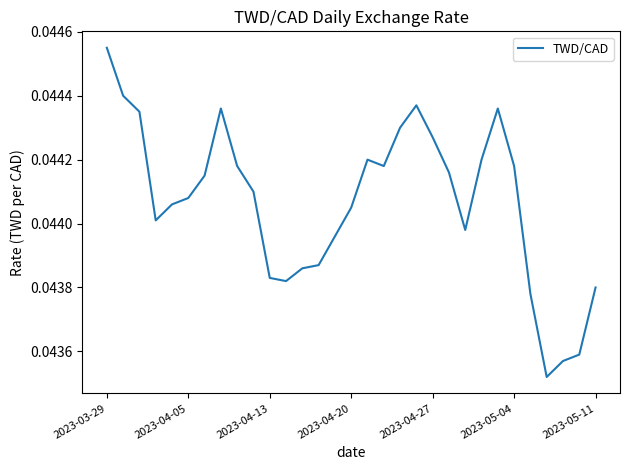

Is this an area chart (filled region under the line)?

No